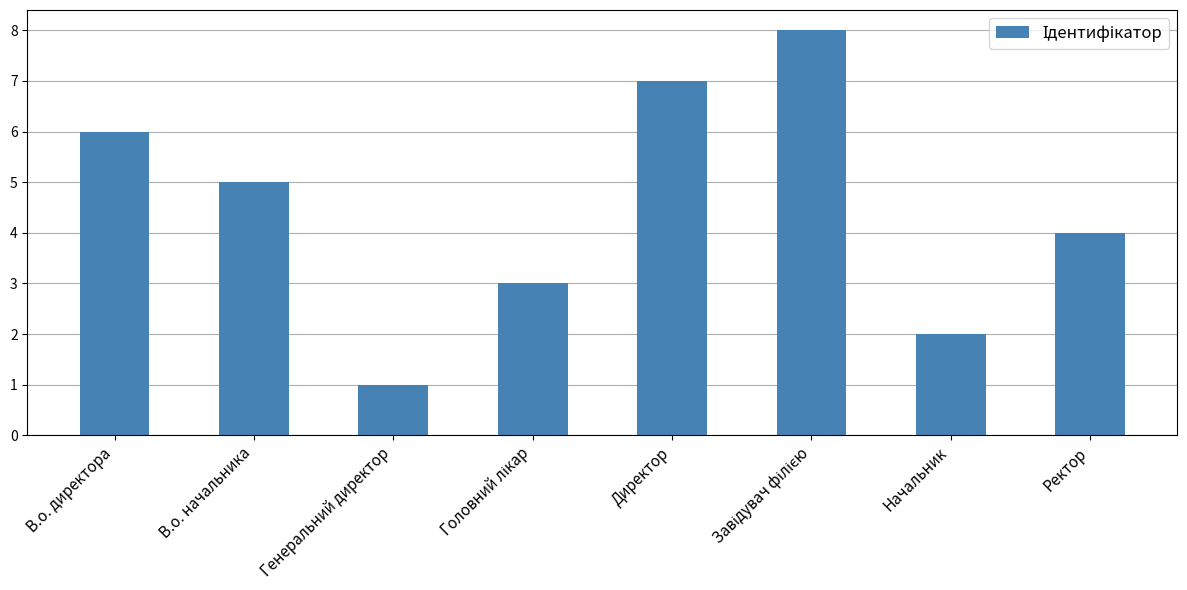

What is the difference between the second highest and minimum values?

6